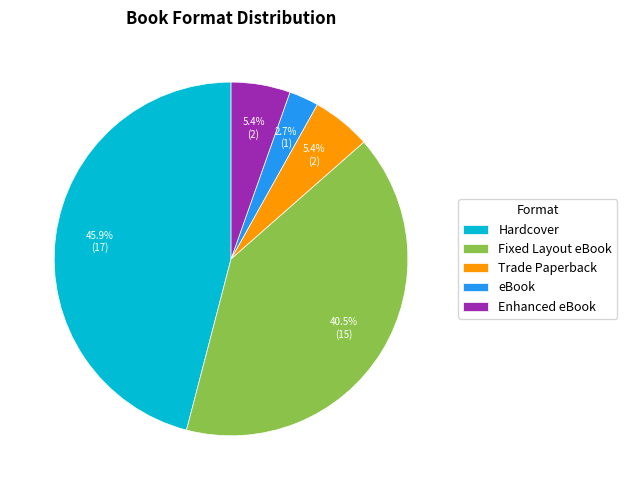

Does Enhanced eBook account for over 50% of the chart?

No